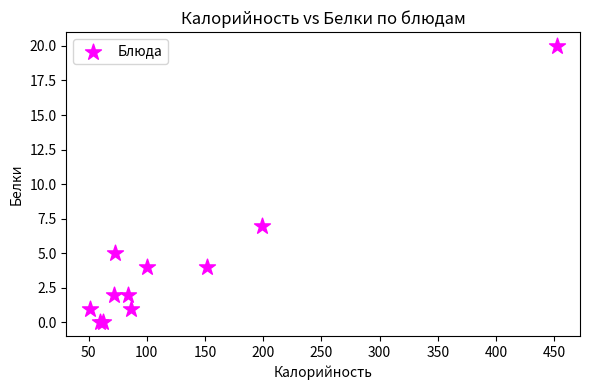

What Y value in the scatter plot is closest to 10?

7